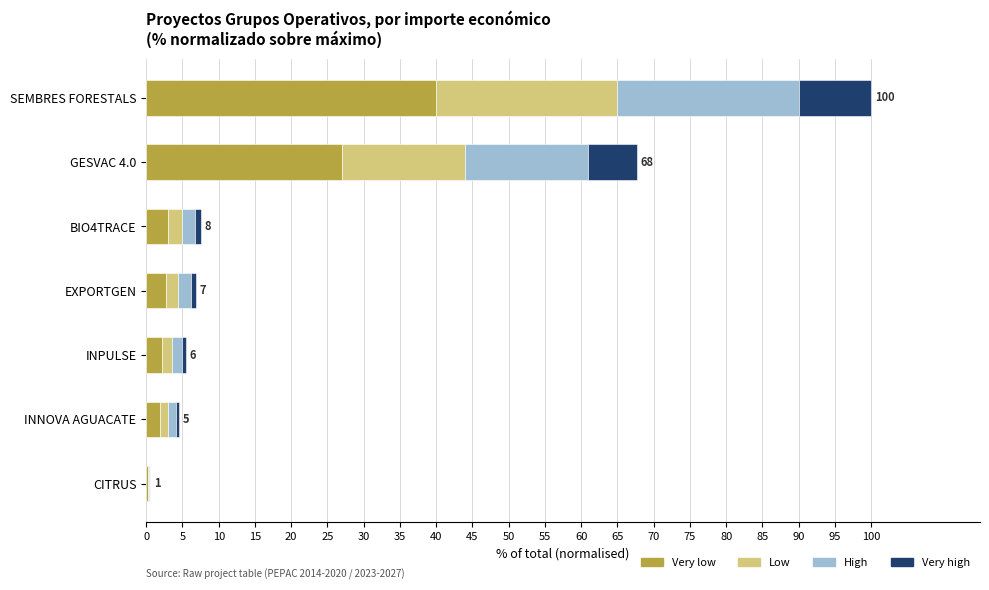

At which label is Very low closest to 20?

GESVAC 4.0